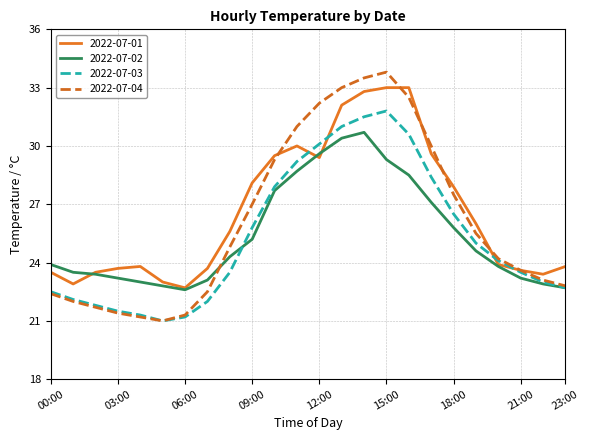

List the series in order of their peak value, highest first.

2022-07-04, 2022-07-01, 2022-07-03, 2022-07-02